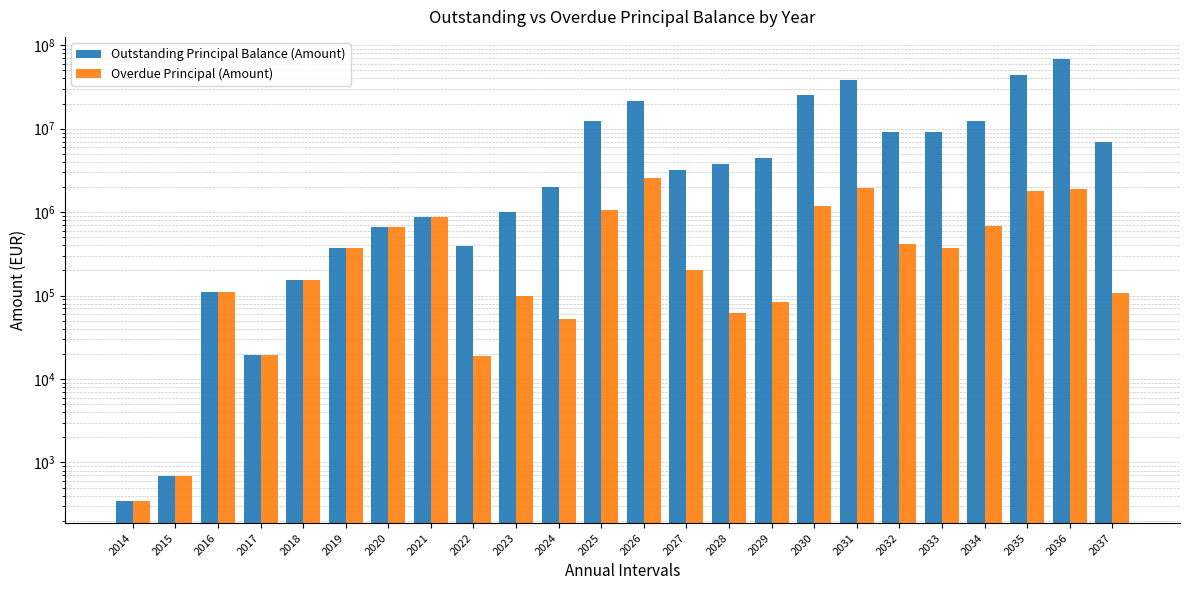

What is the difference between the highest and lowest values at 2023?

896767.3